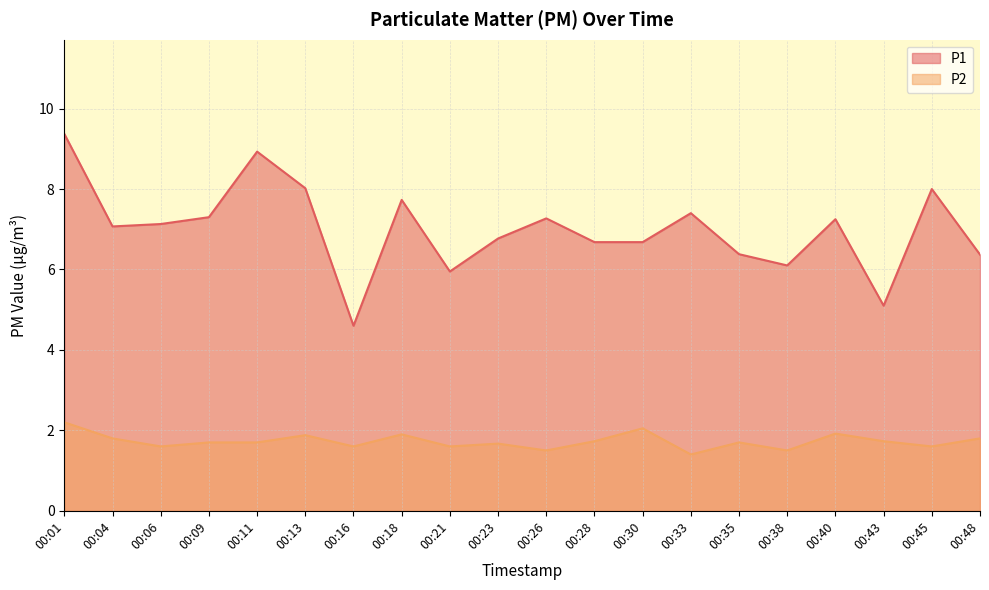

Is it true that P2 equals 2.3 at 00:26?

False